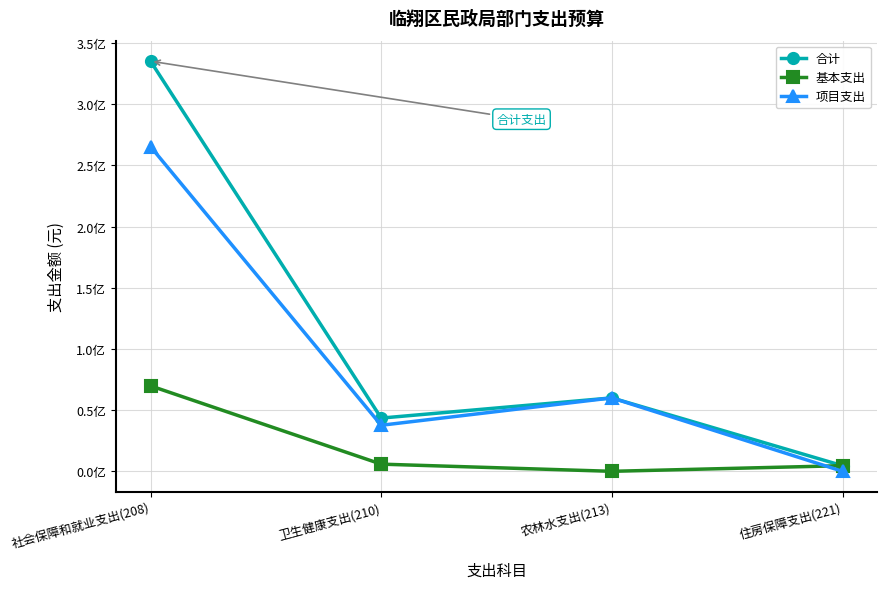

What position from the left is 社会保障和就业支出(208)?

1